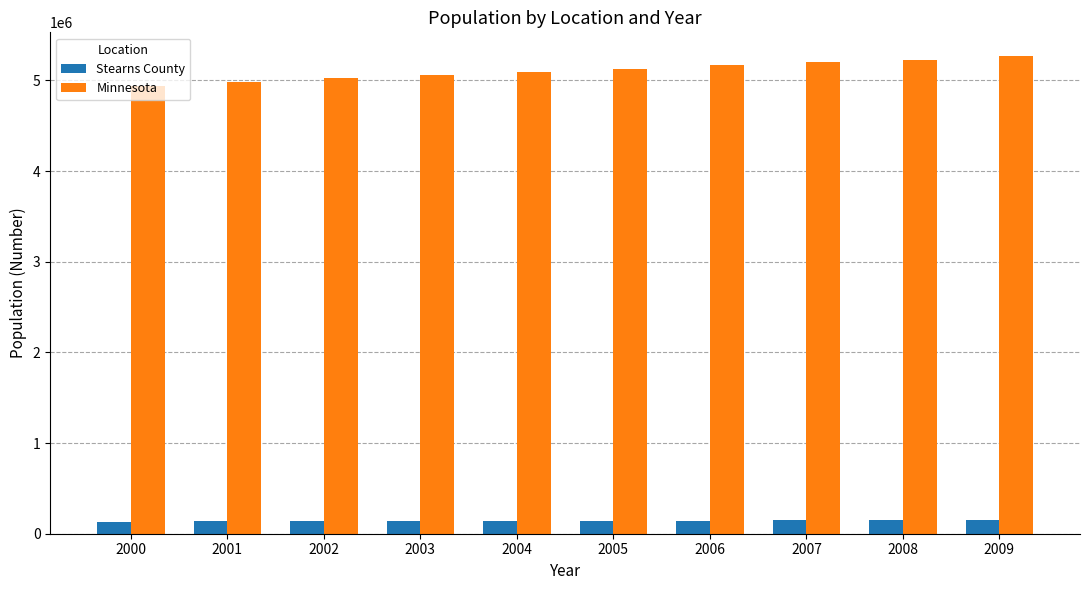

At 2009, list the series in order from largest to smallest.

Minnesota, Stearns County